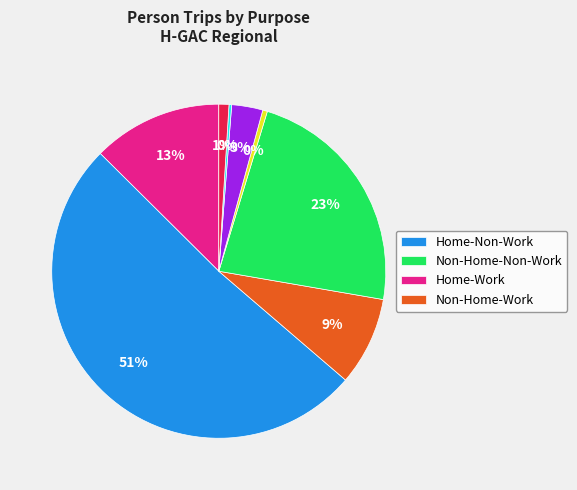

To the nearest percent, what is the difference between the largest and smallest slice percentages?

51%